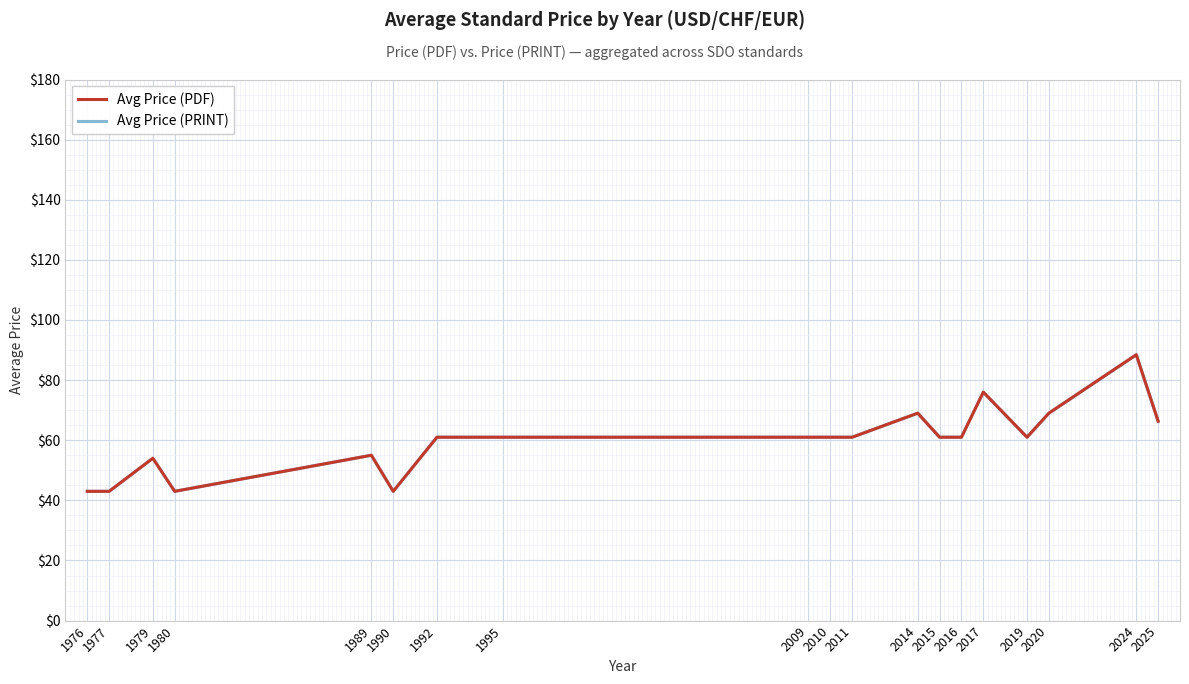

Does the chart have visible grid lines?

Yes